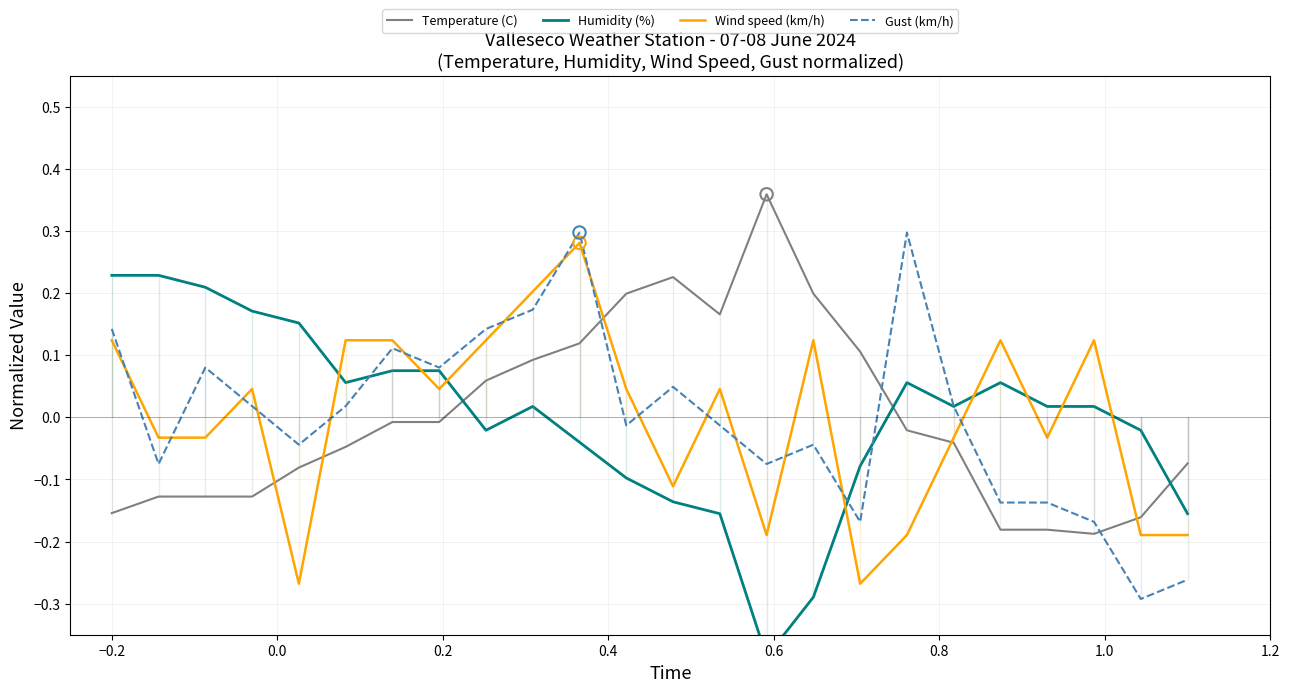

True or false: Gust (km/h) and Temperature (C) intersect in this chart.

True